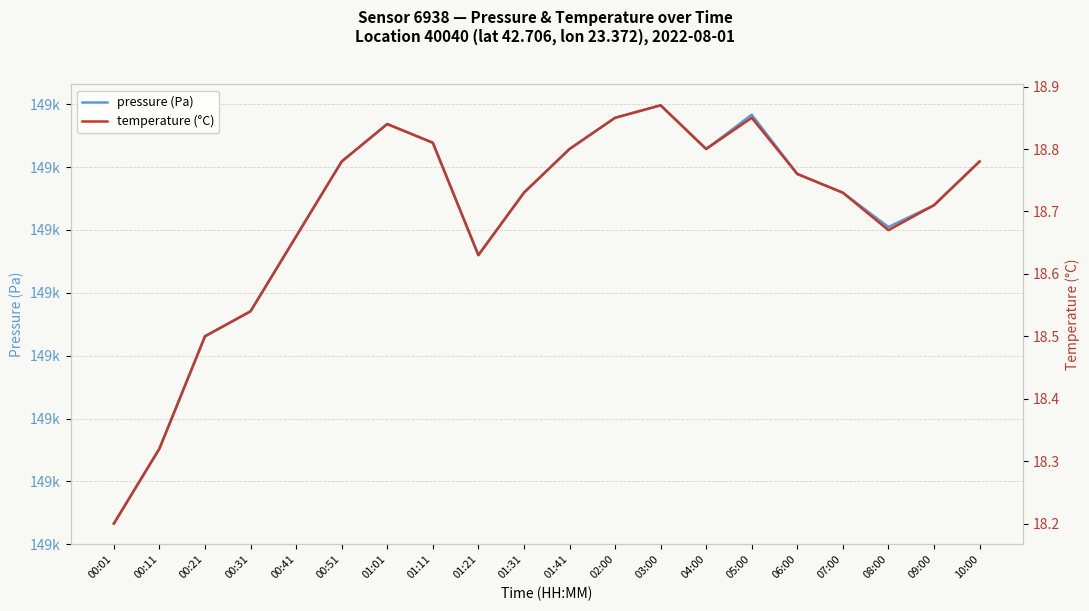

How many series are shown in this chart?

2